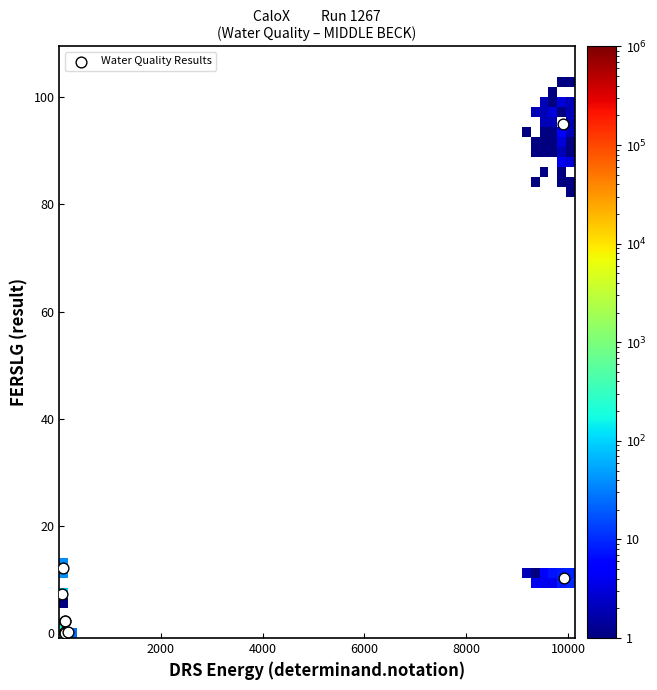

What Y value in the scatter plot is closest to 47?

12.1